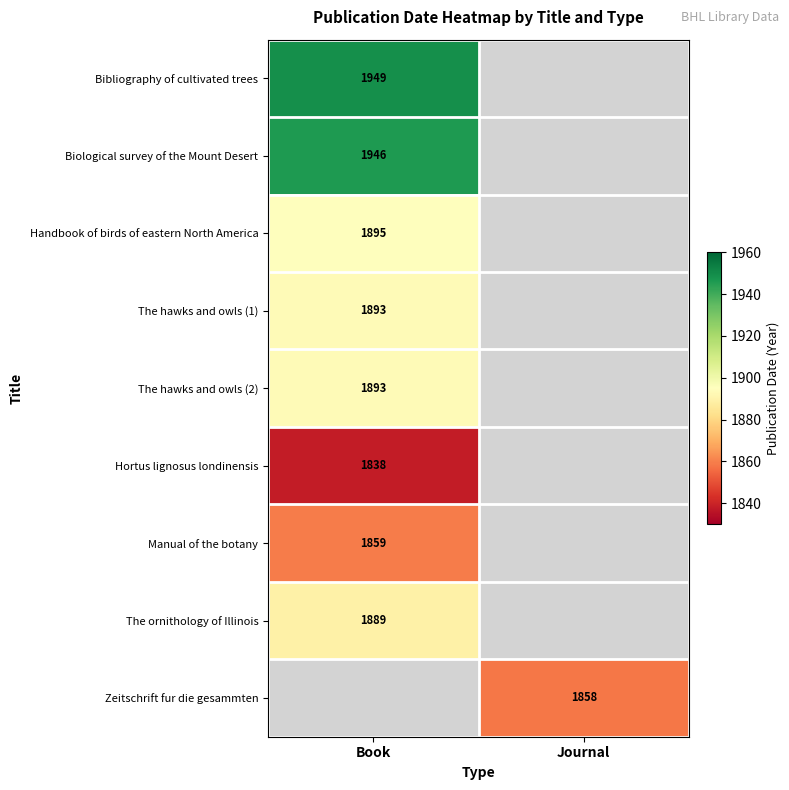

True or false: Biological survey of the Mount Desert has a value of 1946 at Book.

True